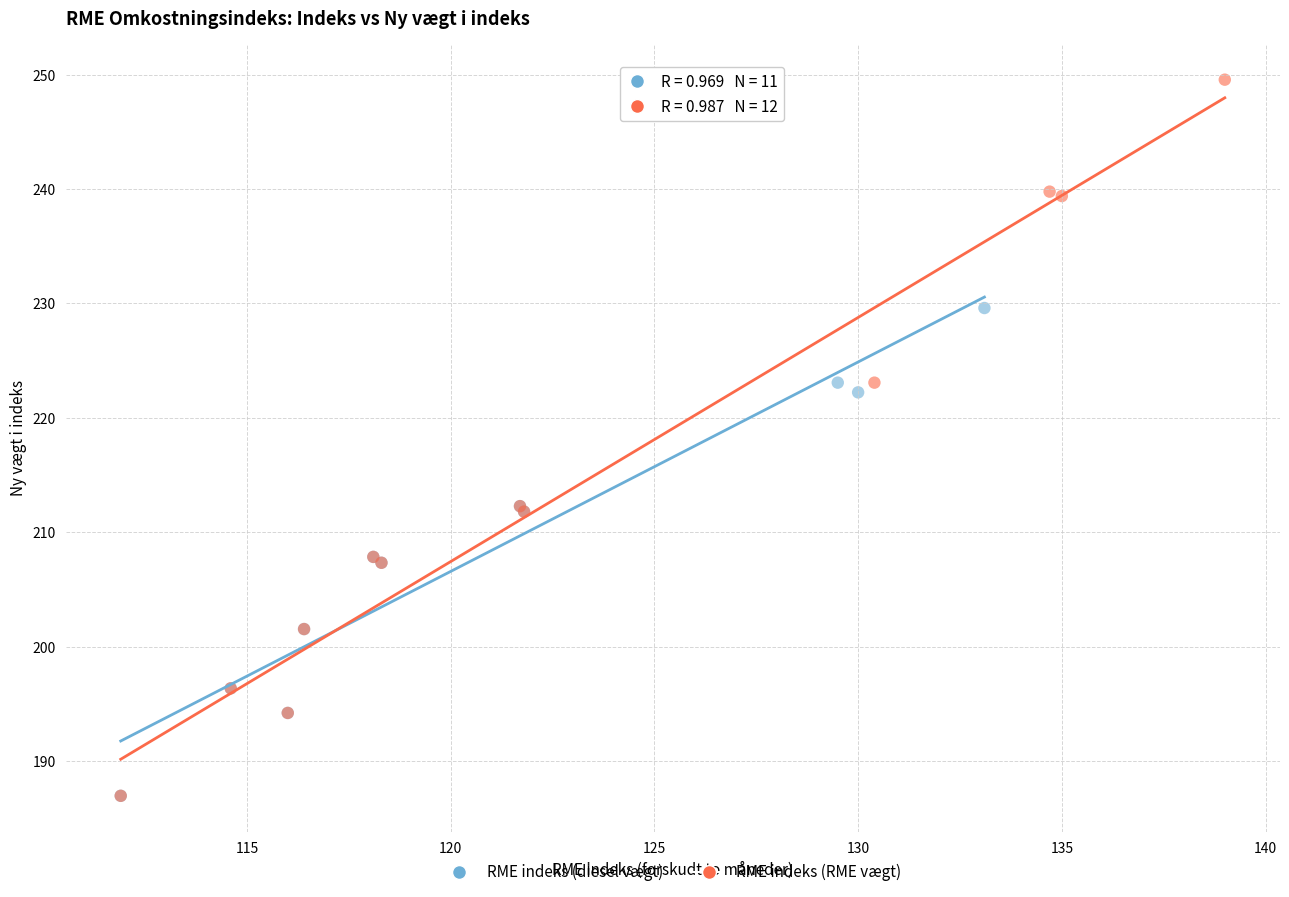

Which series has the largest Y range (max minus min)?

RME indeks (RME vægt)